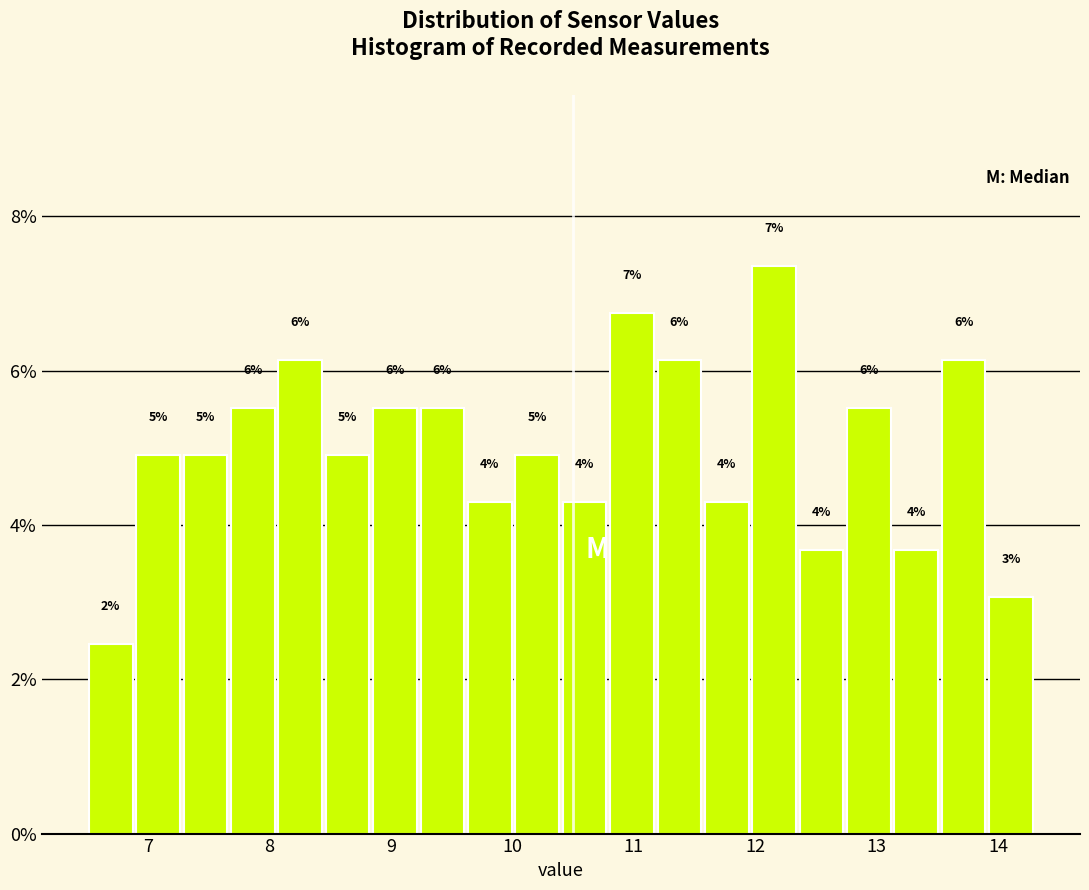

Read against the x-axis, roughly where is the centre of the tallest bar?

12.2